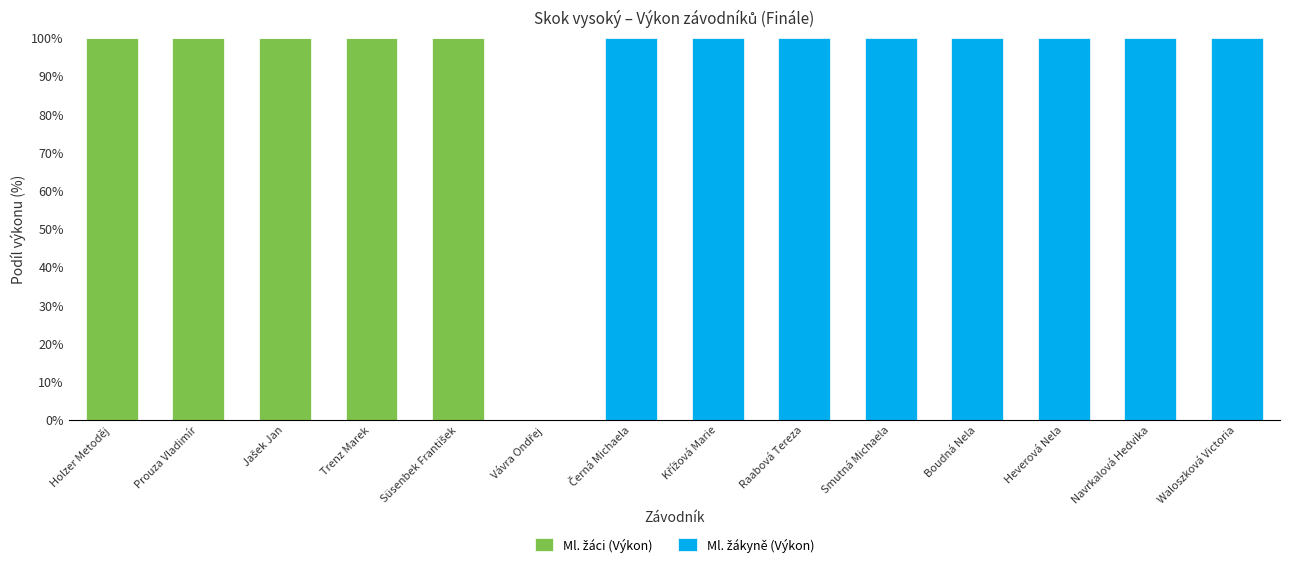

How many distinct data groups are displayed?

2